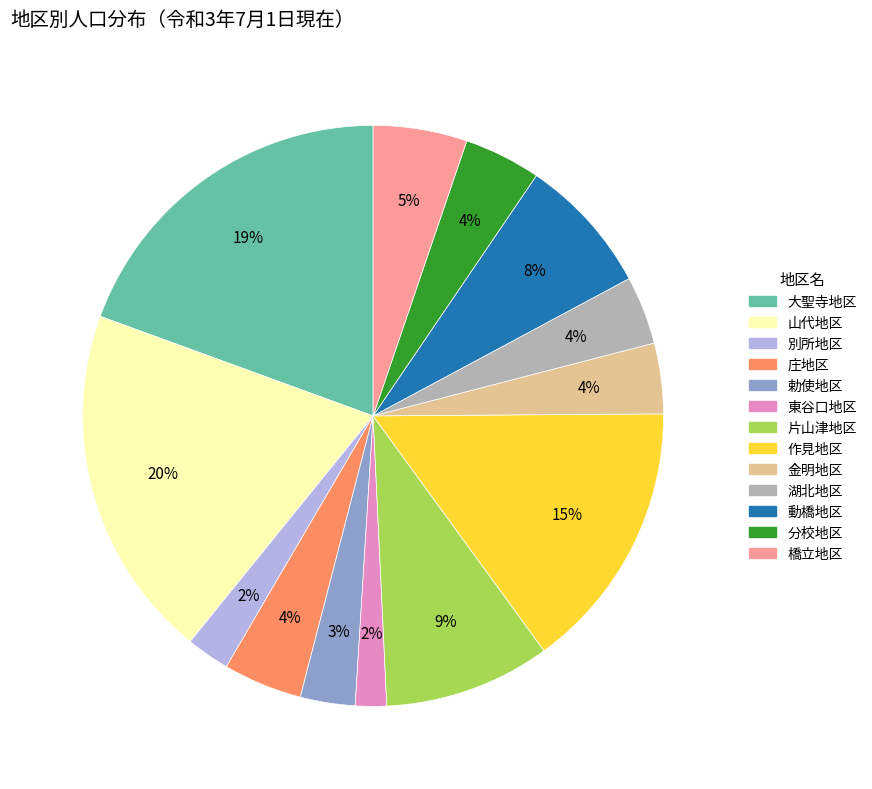

What is the ratio of the value at 動橋地区 to the value at 作見地区?

0.5